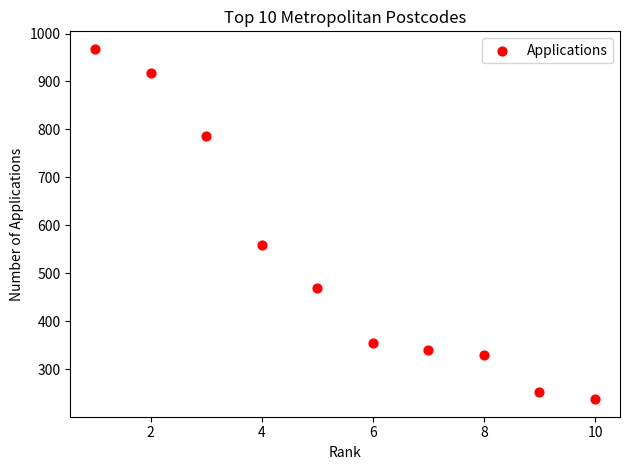

What Y value in the scatter plot is closest to 602?

558